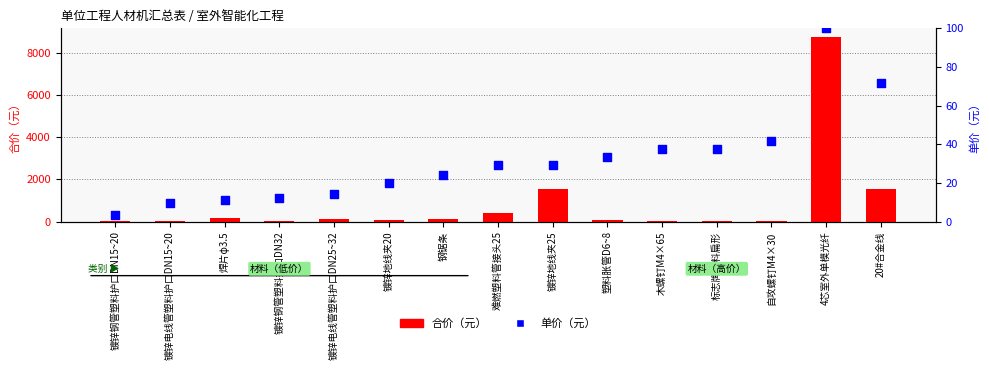

Which series has the largest Y range (max minus min)?

合价（元）